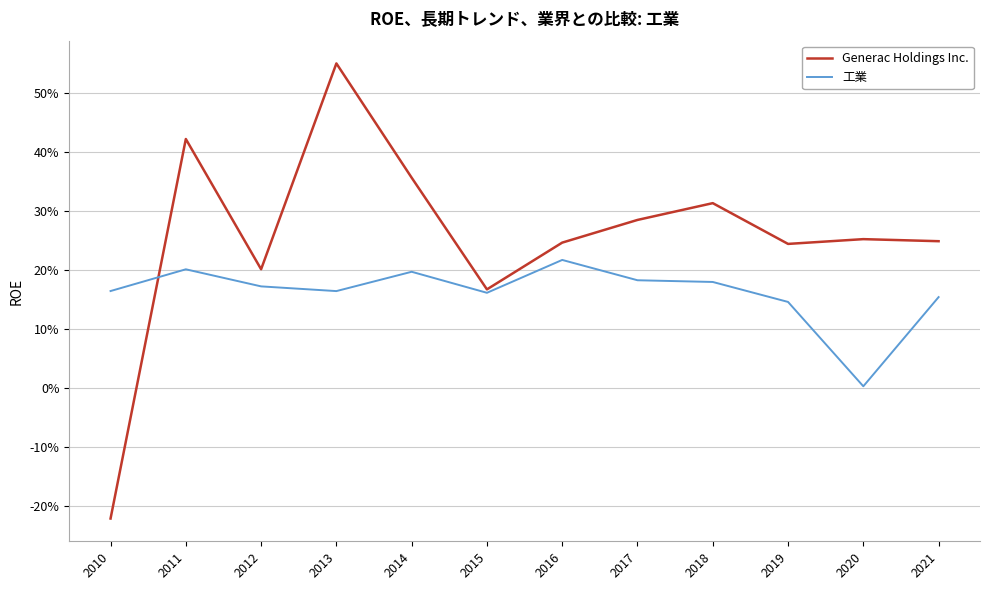

Rank the categories by 工業 value from lowest to highest.

2020, 2019, 2021, 2015, 2013, 2010, 2012, 2018, 2017, 2014, 2011, 2016